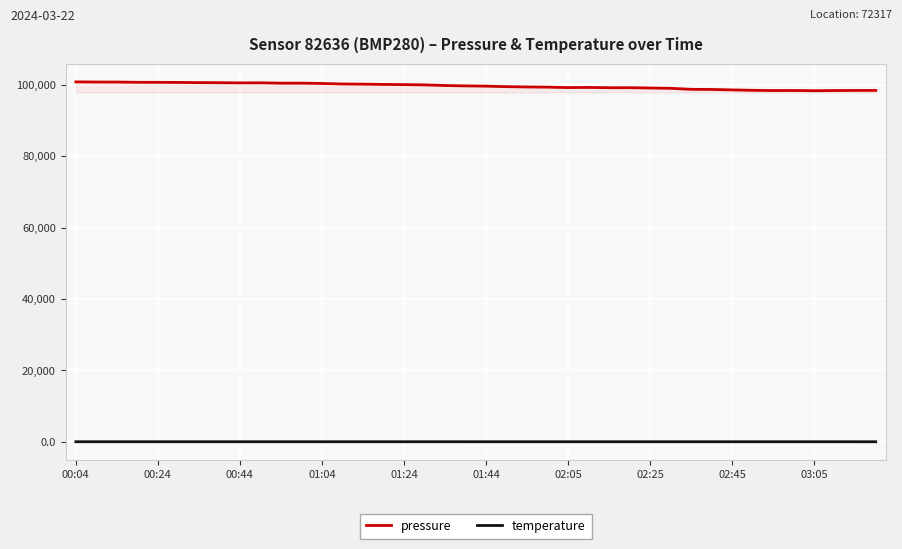

True or false: temperature and pressure intersect in this chart.

False